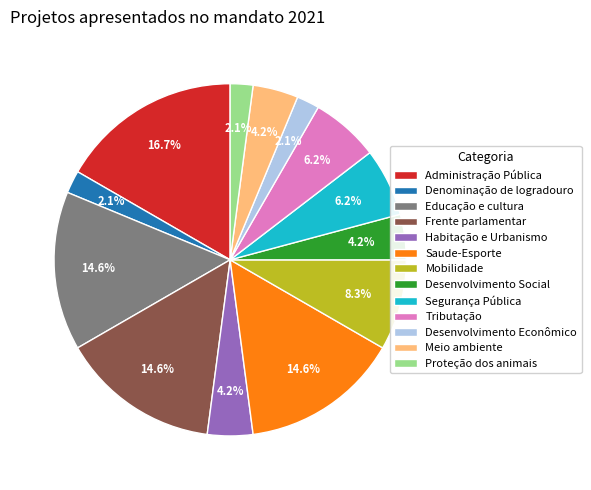

What percentage is NOT represented by Mobilidade?

91.7%